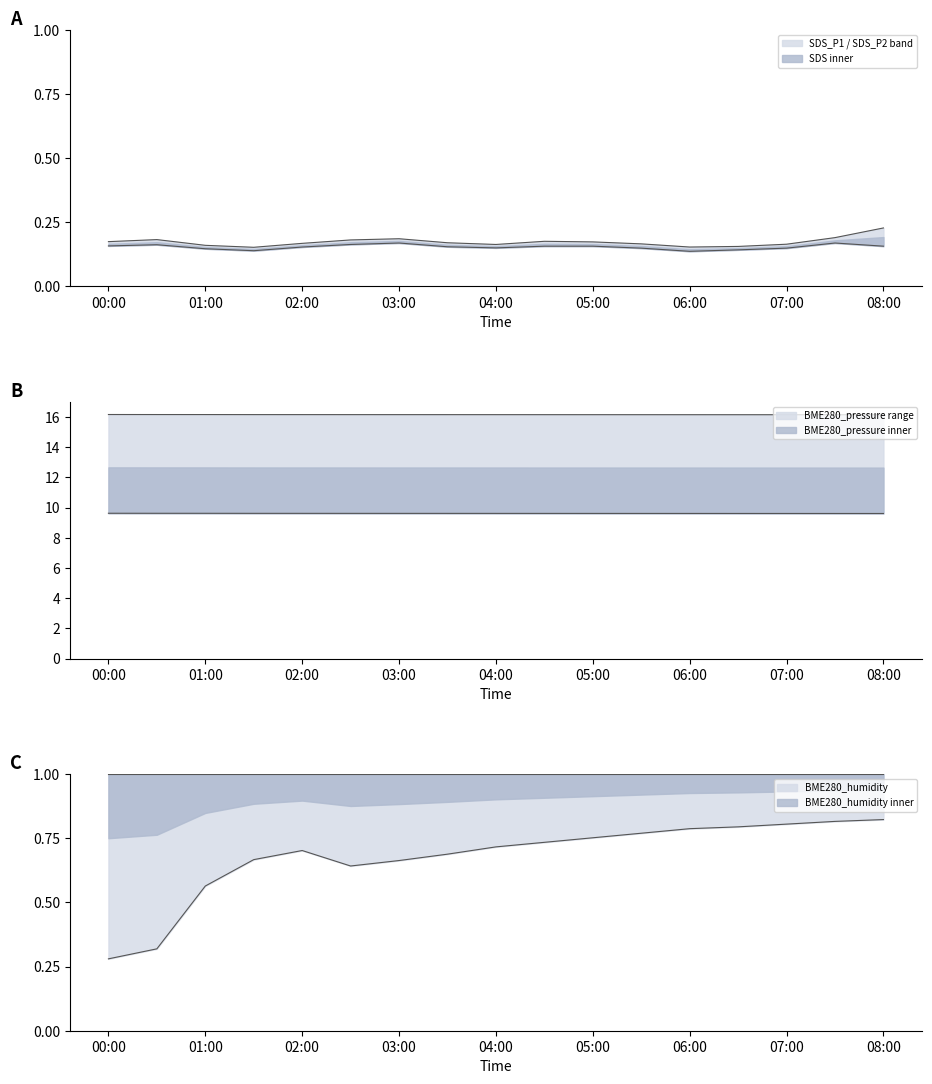

Where is SDS_P2 nearest to the value 0?

06:00